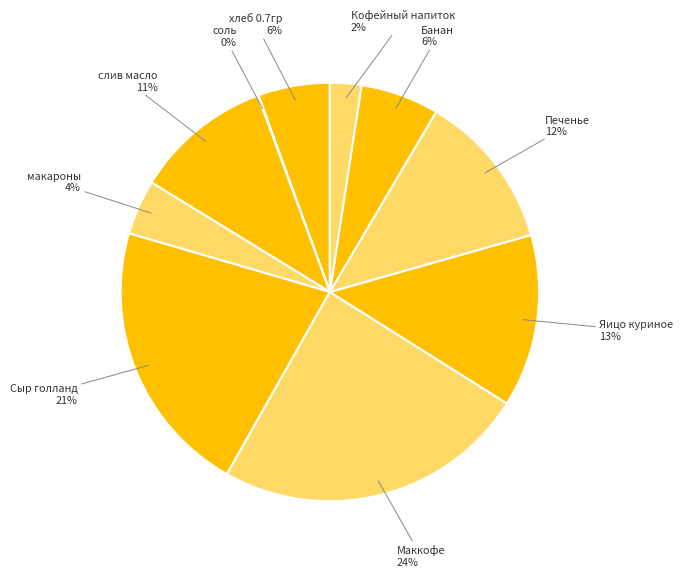

How many segments does this pie chart have?

10